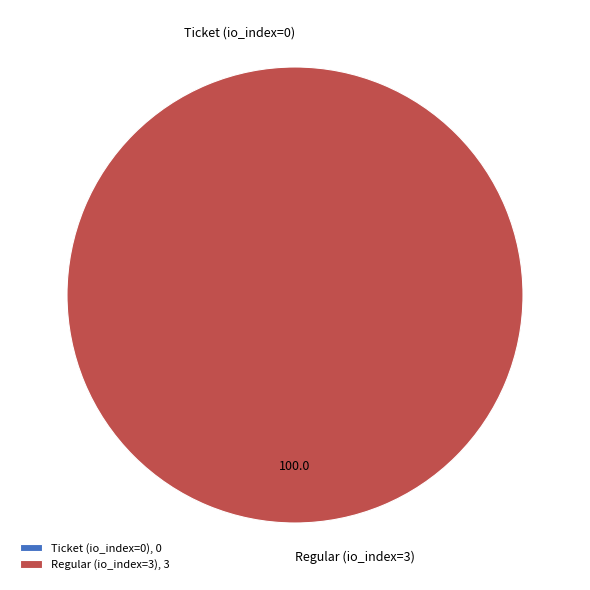

Combined, do Ticket (io_index=0) and Regular (io_index=3) account for over 50%?

Yes